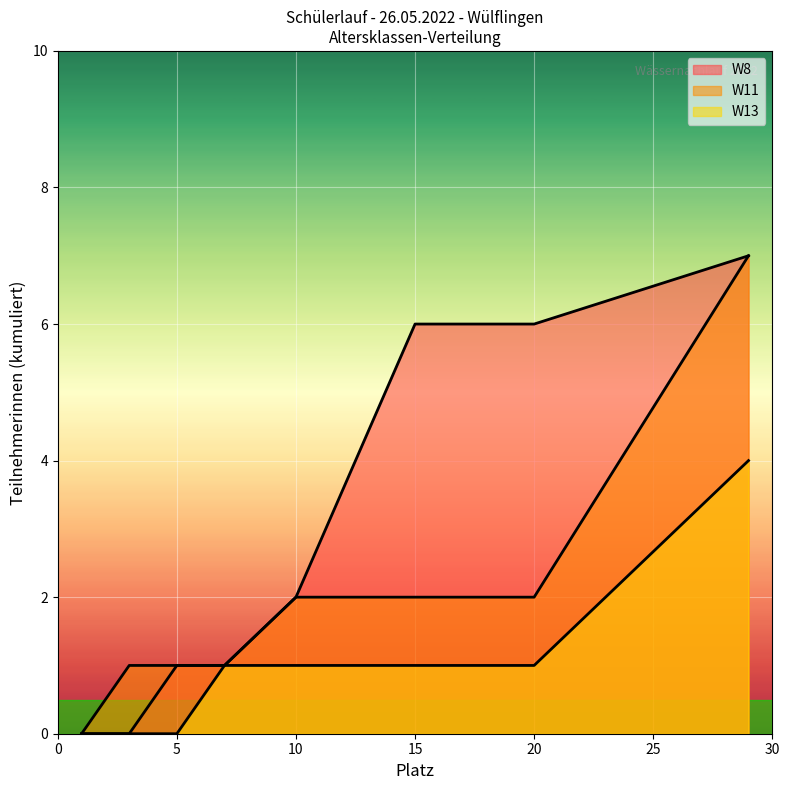

What is the maximum value shown in the chart?

7